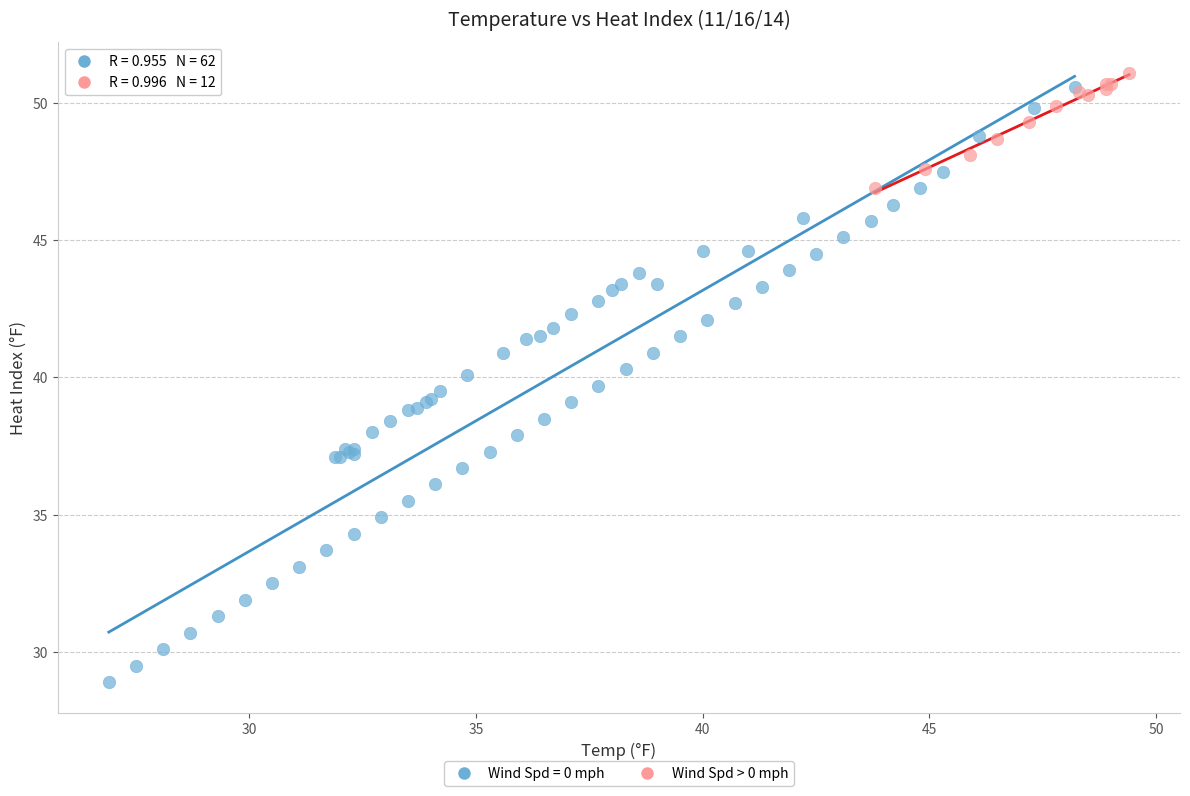

Which series contains the lowest Y value?

Wind Spd = 0 mph